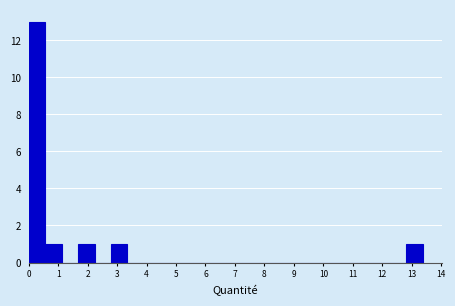

Reading left to right, list every bar in this chart as the range it spans on the x-axis followed by its height. Neither the bar edges nor the heights are printed on the chart, so give them approximately, as read against the axes.

0.0 to 0.6: 13
0.6 to 1.1: 1
1.1 to 1.7: 0
1.7 to 2.2: 1
2.2 to 2.8: 0
2.8 to 3.3: 1
3.3 to 3.9: 0
3.9 to 4.5: 0
4.5 to 5.0: 0
5.0 to 5.6: 0
5.6 to 6.1: 0
6.1 to 6.7: 0
6.7 to 7.2: 0
7.2 to 7.8: 0
7.8 to 8.4: 0
8.4 to 8.9: 0
8.9 to 9.5: 0
9.5 to 10.0: 0
10.0 to 10.6: 0
10.6 to 11.1: 0
11.1 to 11.7: 0
11.7 to 12.3: 0
12.3 to 12.8: 0
12.8 to 13.4: 1